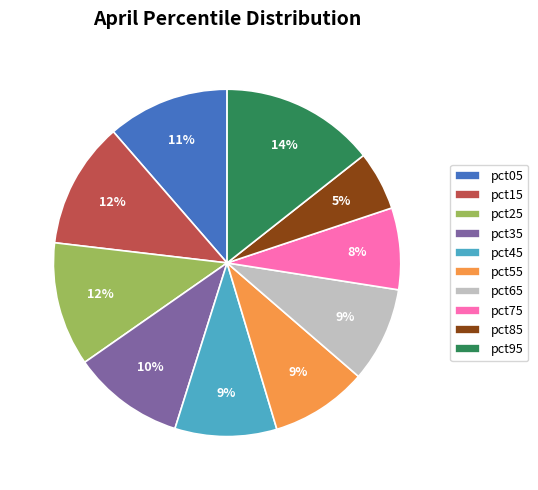

Does any single category account for the majority?

No